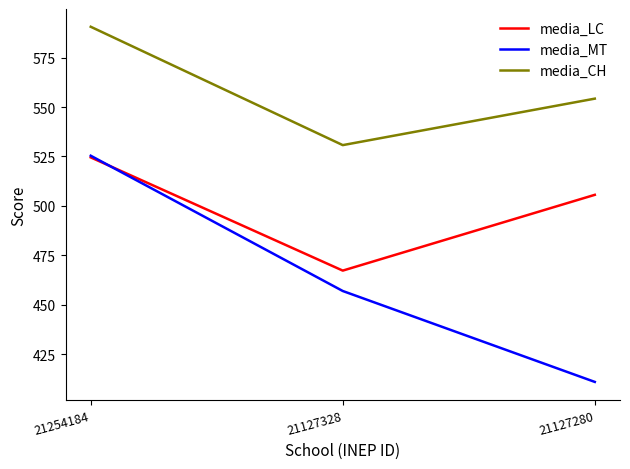

How many values in the media_CH series exceed 554?

2